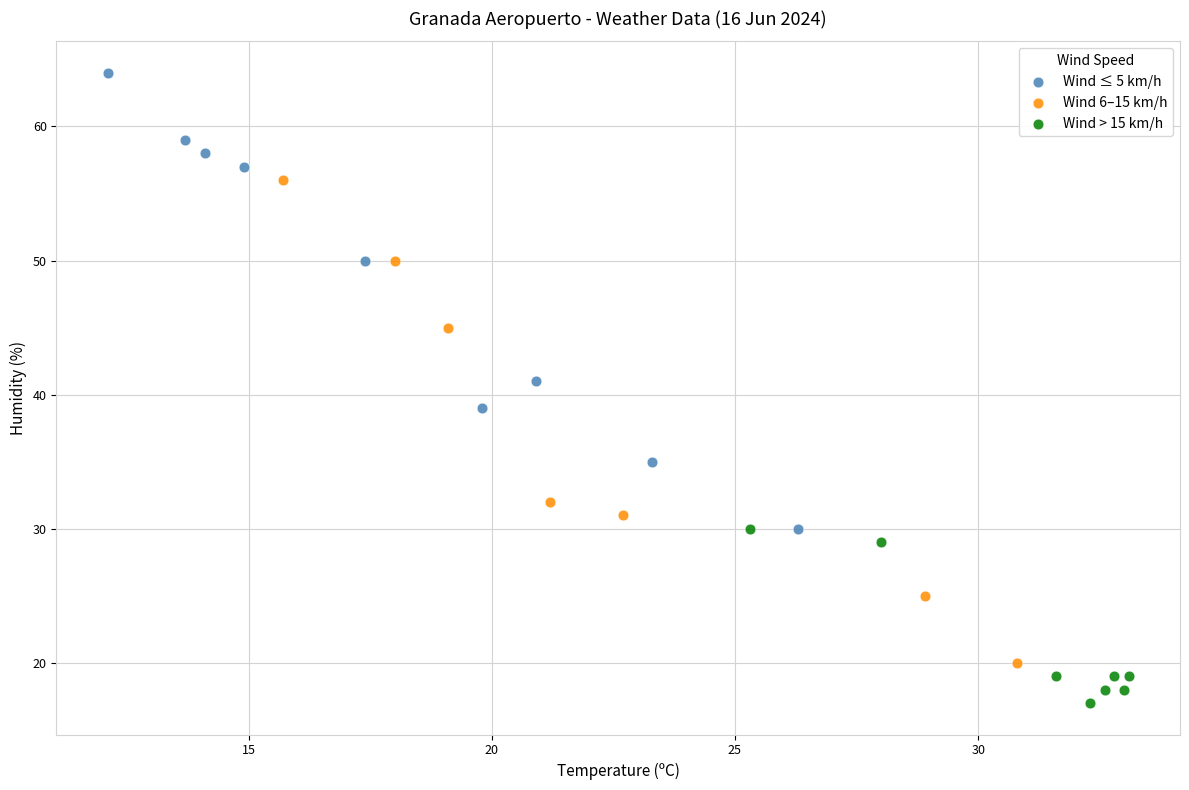

Which series reaches the minimum Y coordinate?

Wind > 15 km/h